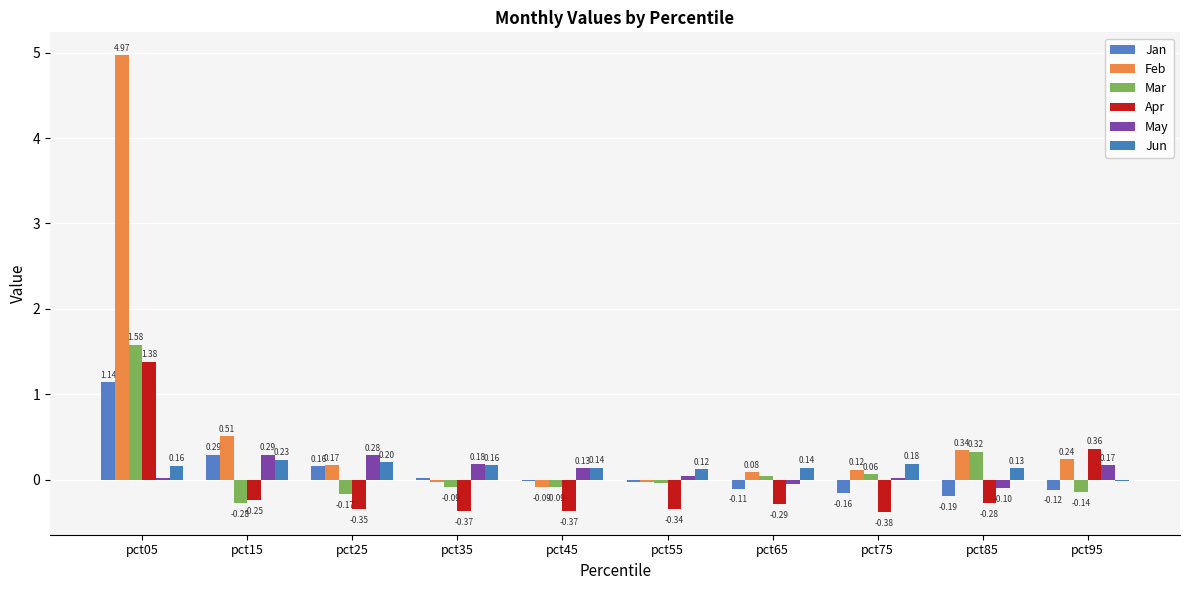

Are the bars horizontal?

No